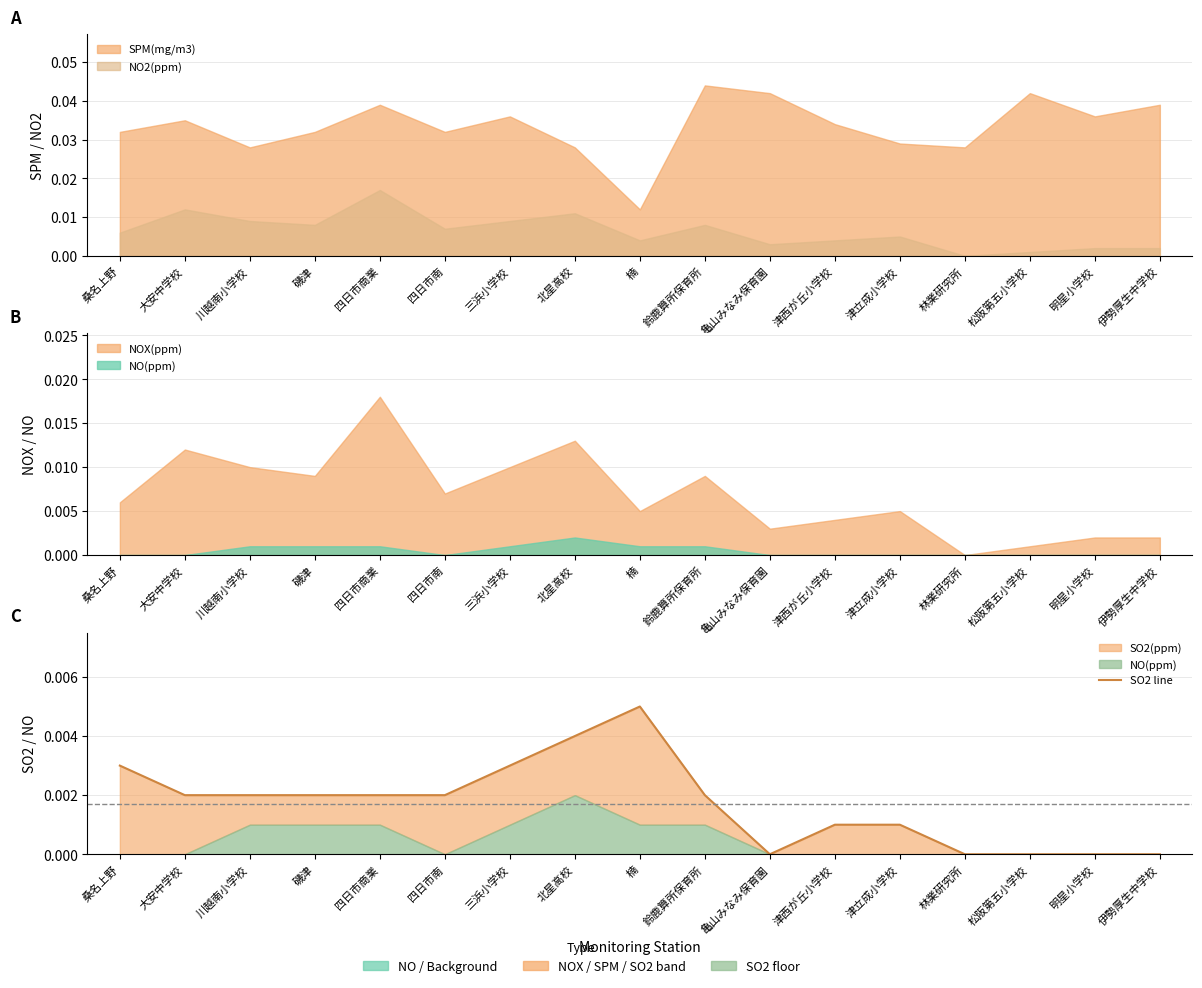

How many data points are above 0?

12